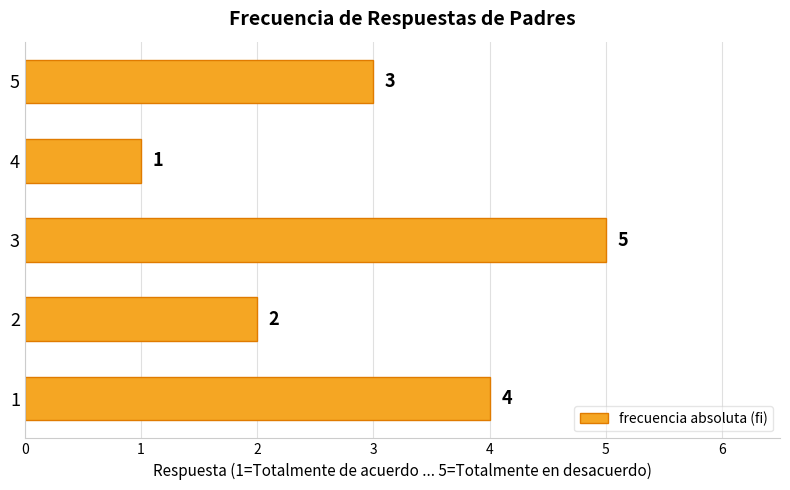

List the labels in order of value, largest first.

3, 1, 5, 2, 4